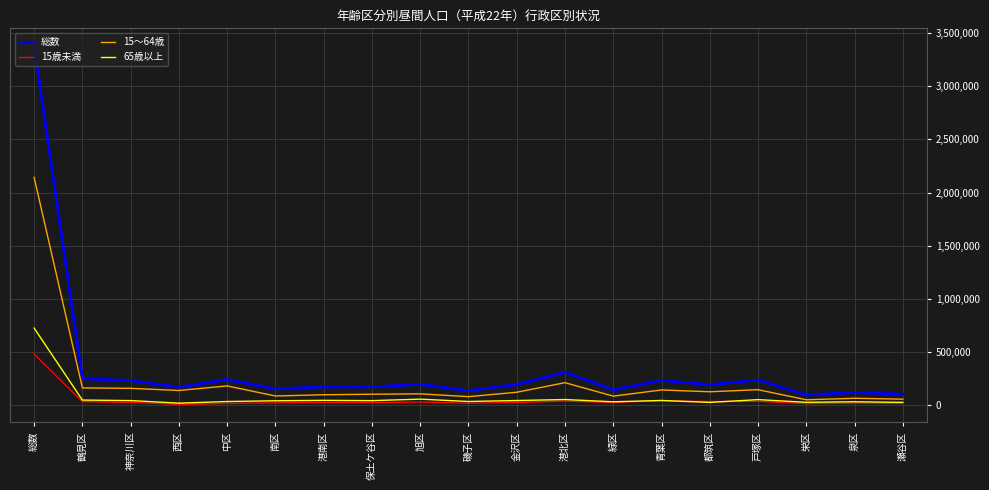

Is it true that 65歳以上 equals 725724 at 総数?

True